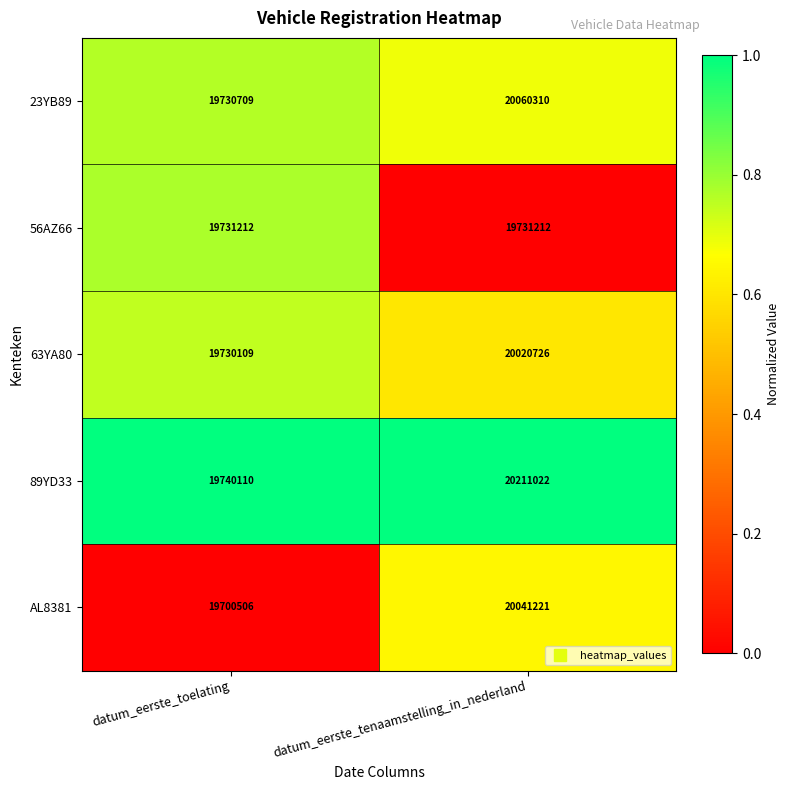

List the labels in order of 63YA80 value, largest first.

datum_eerste_tenaamstelling_in_nederland, datum_eerste_toelating